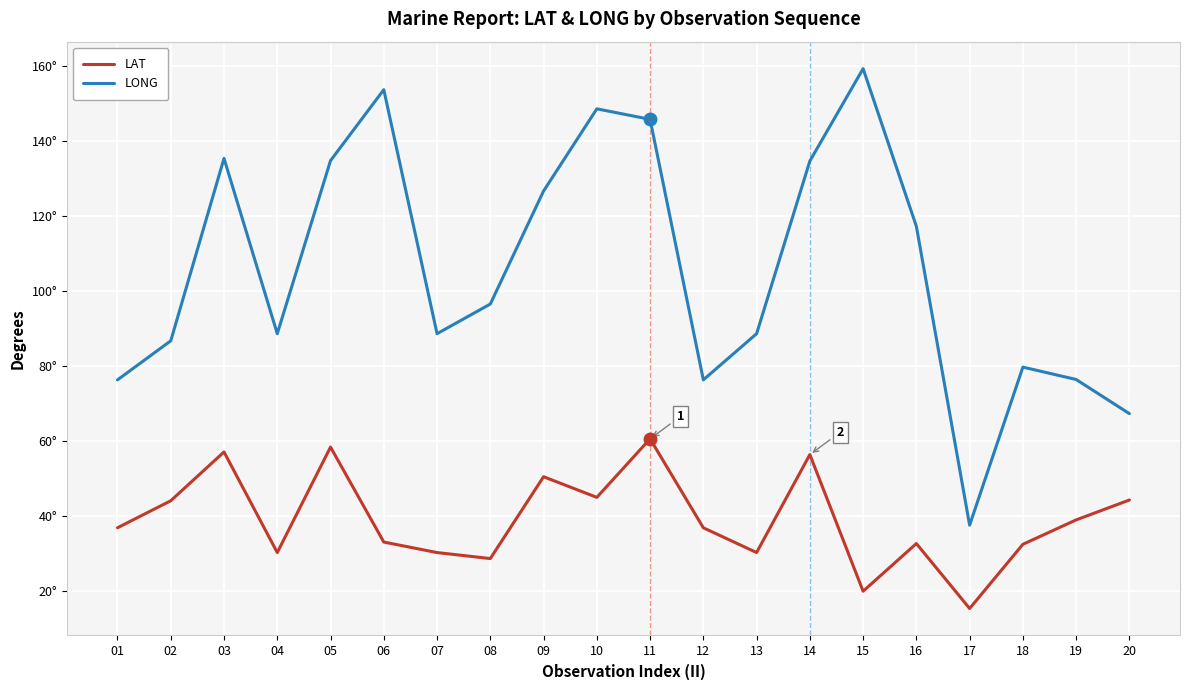

Does the chart have visible grid lines?

Yes